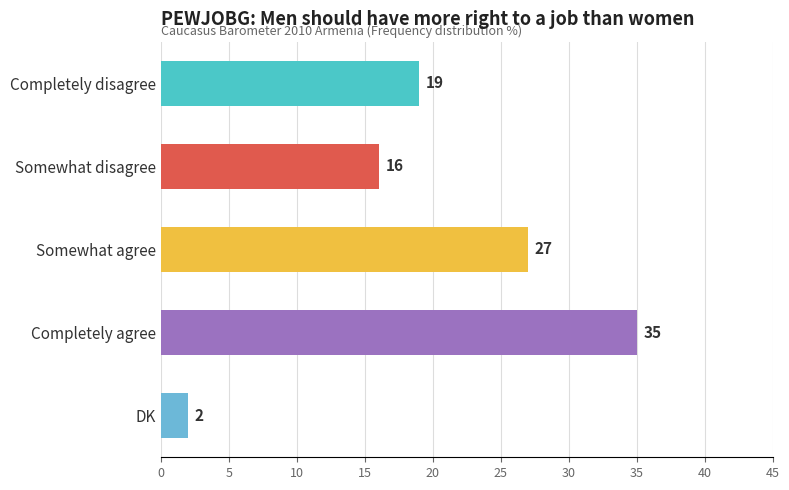

Is it true that the value at Somewhat agree is 27?

True